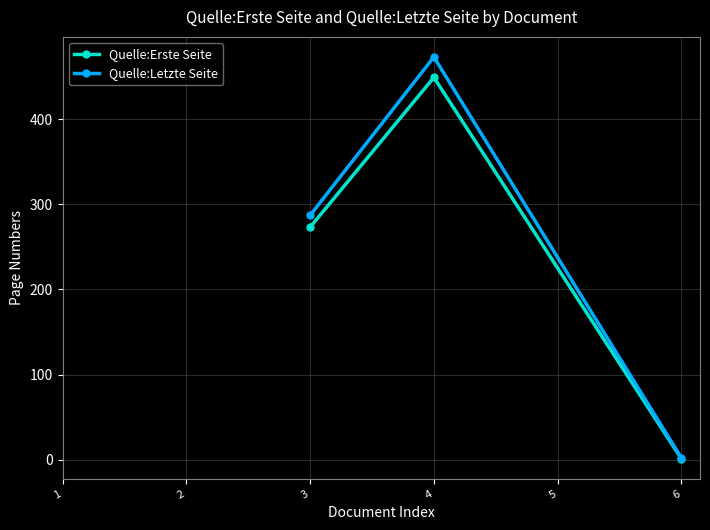

The value of Quelle:Letzte Seite at 3 is 58. True or false?

False